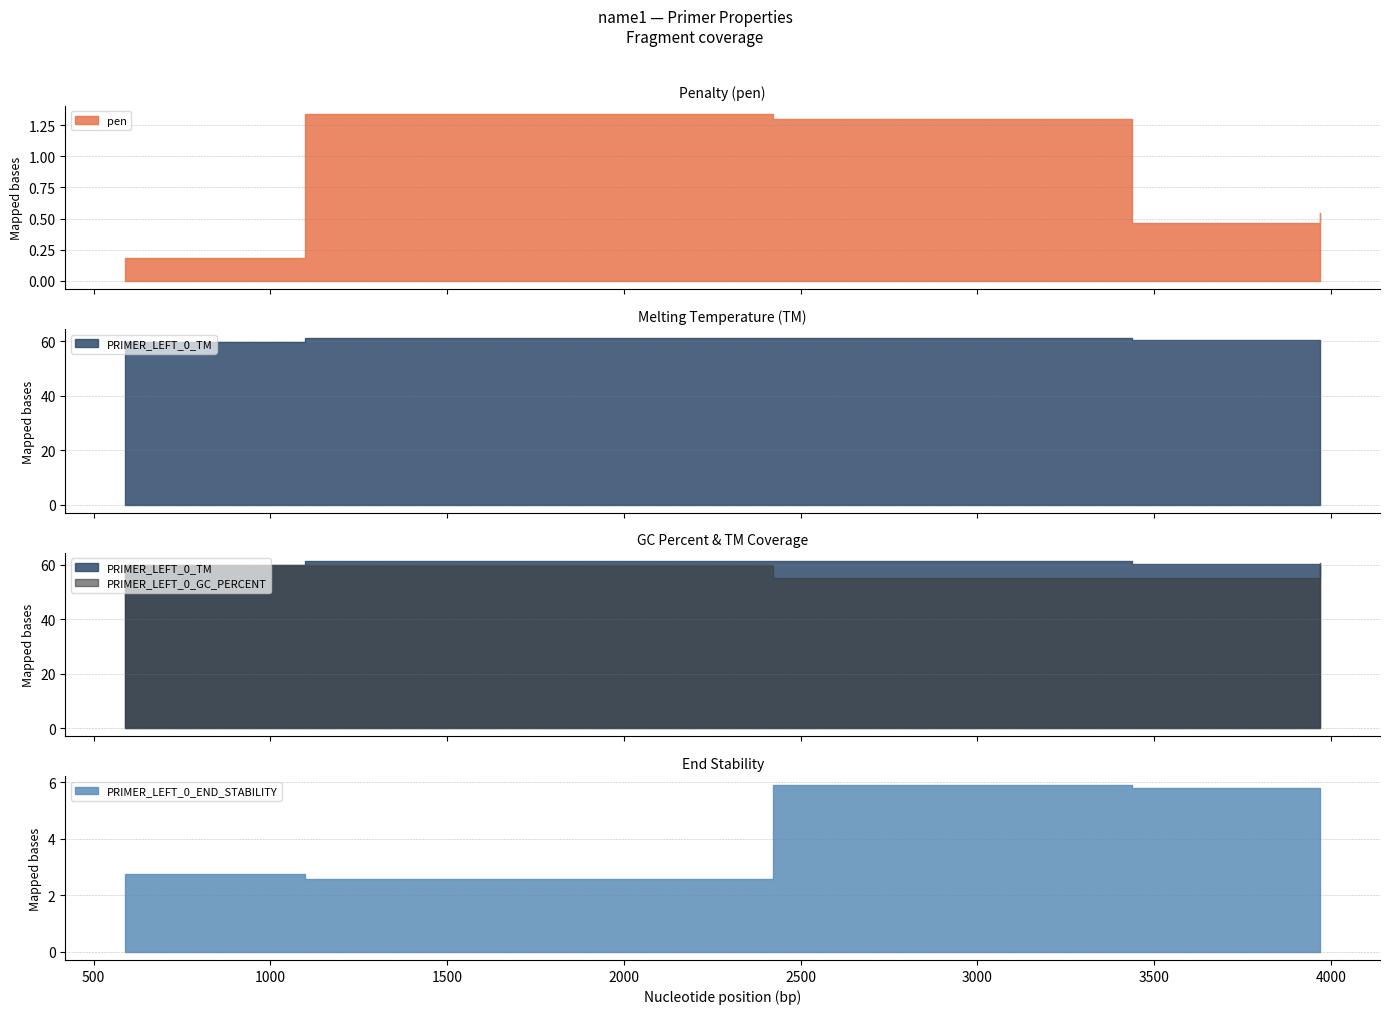

What is the total value across all series at 3970?

124.7